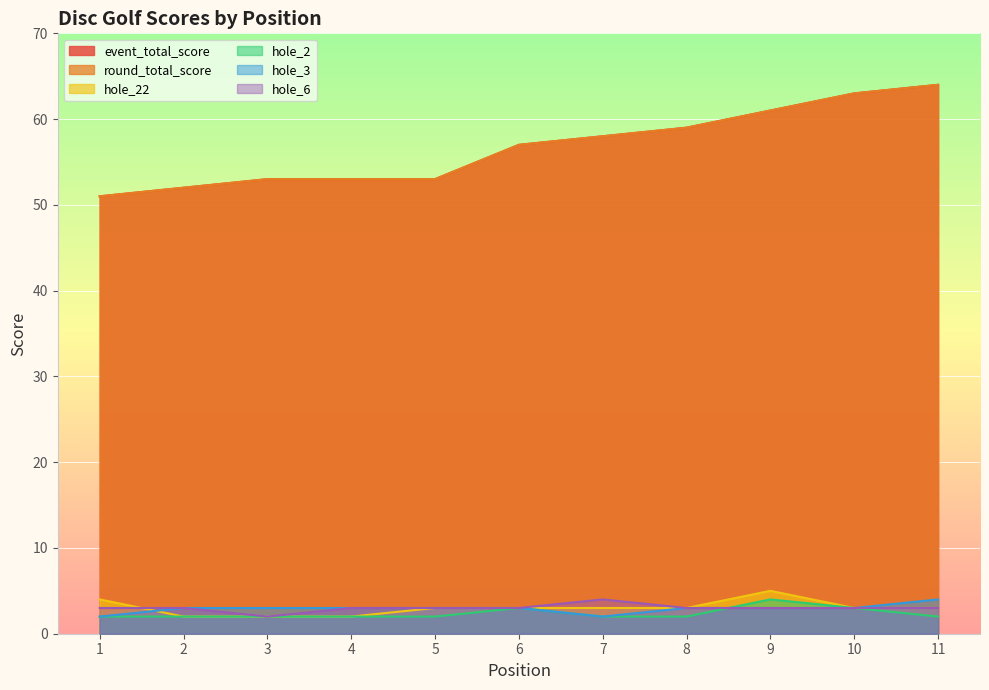

What is the difference between the hole_6 values at 7 and 5?

1